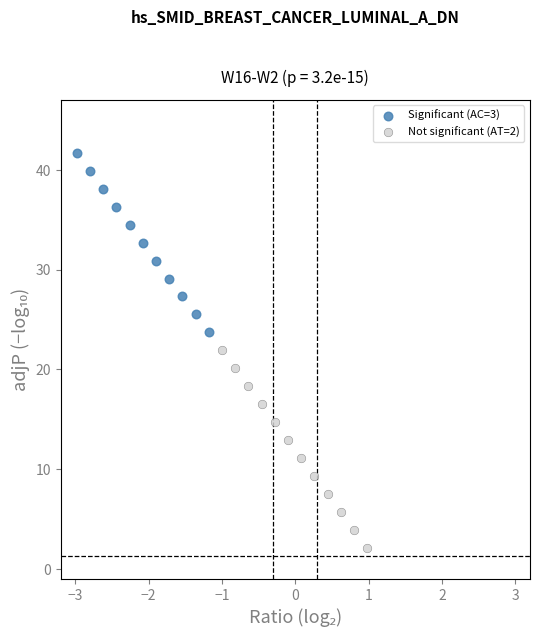

Which series contains the highest Y value?

Significant (AC=3)